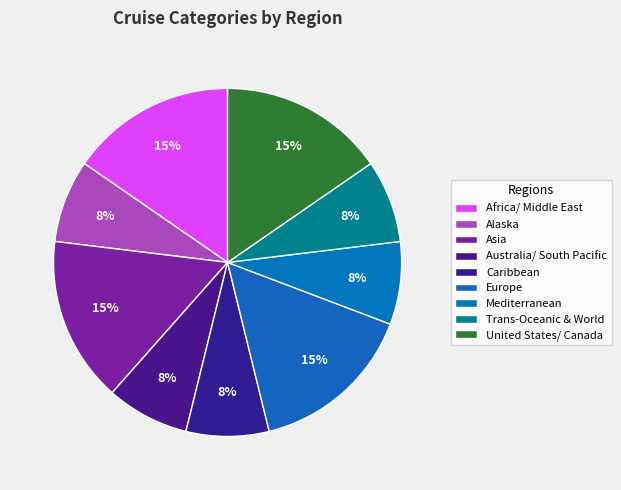

To the nearest percent, what is the average slice percentage?

11%